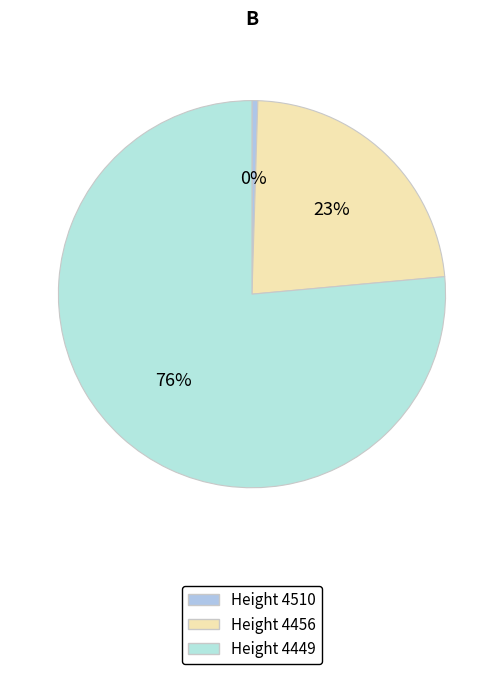

How many slices are in this pie chart?

3